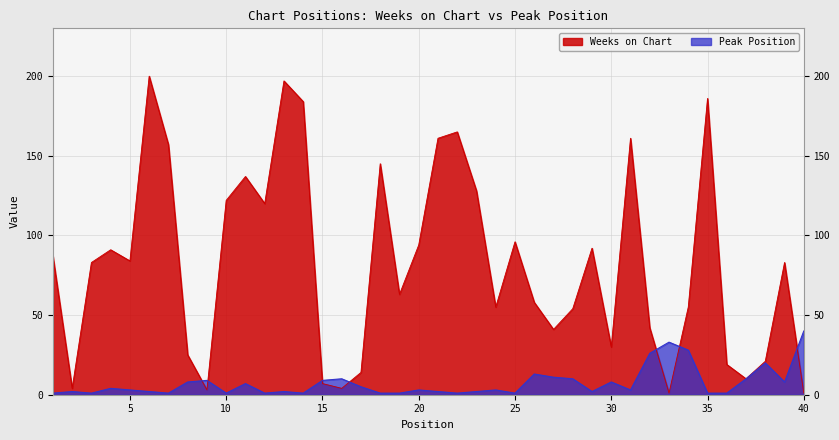

Between 18 and 39, which series saw the biggest shift?

Weeks on Chart